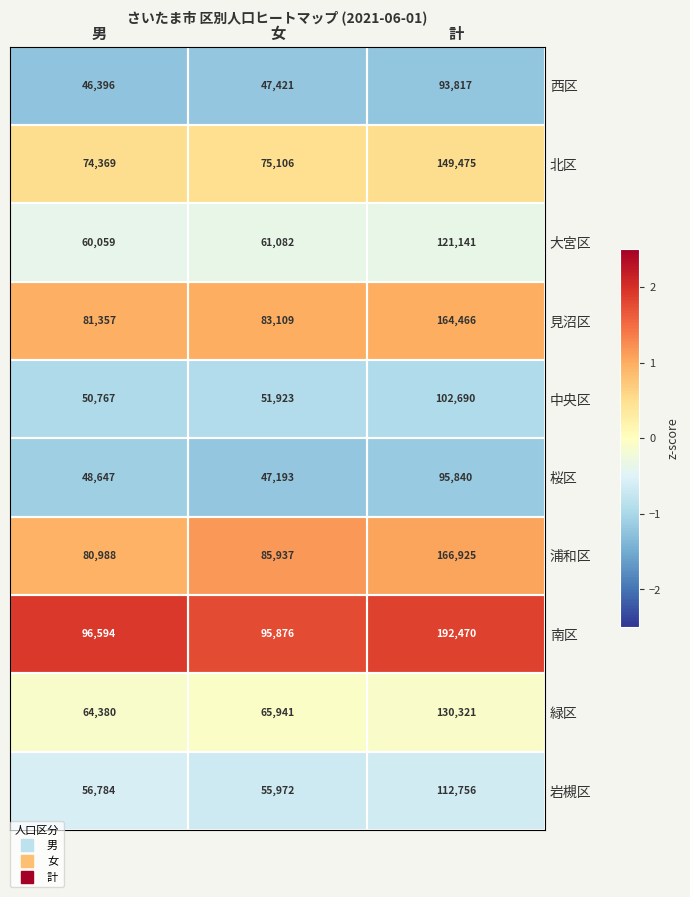

True or false: 桜区 has a value of 143765 at 計.

False